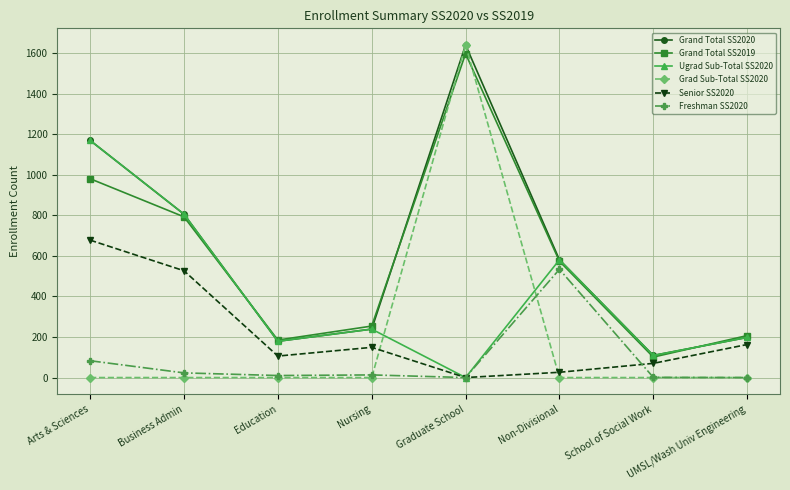

What is the average value of the Grand Total SS2020 series?

615